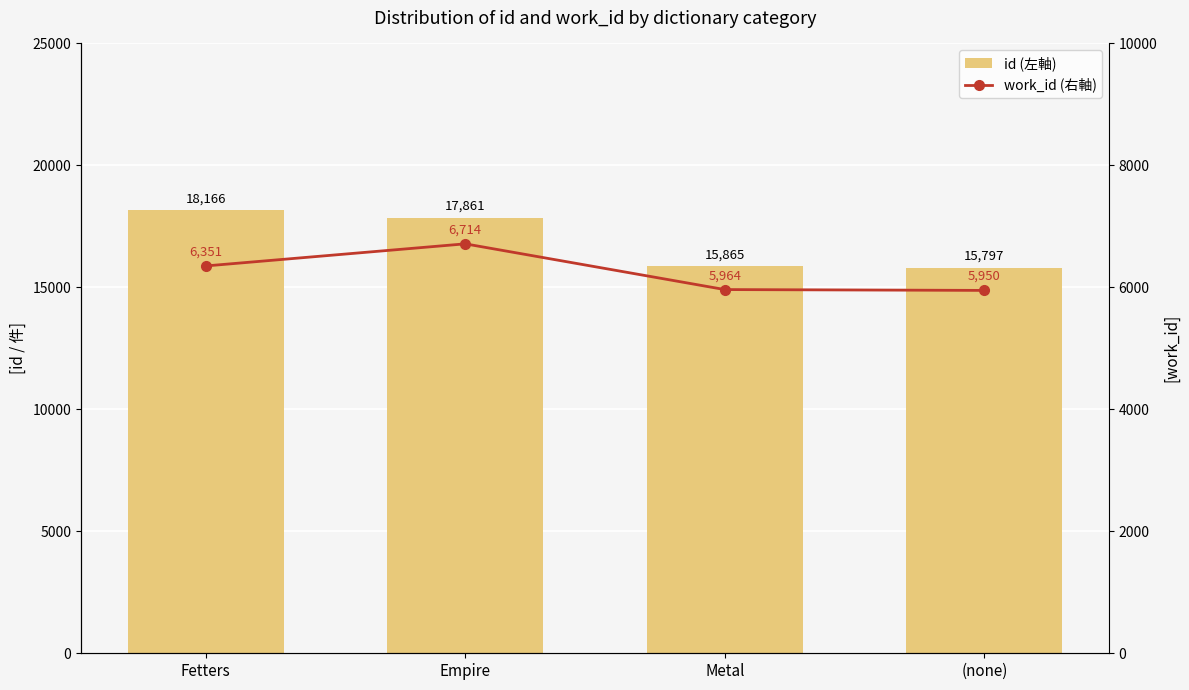

What is the lowest value of the work_id (右軸) series?

5950.4